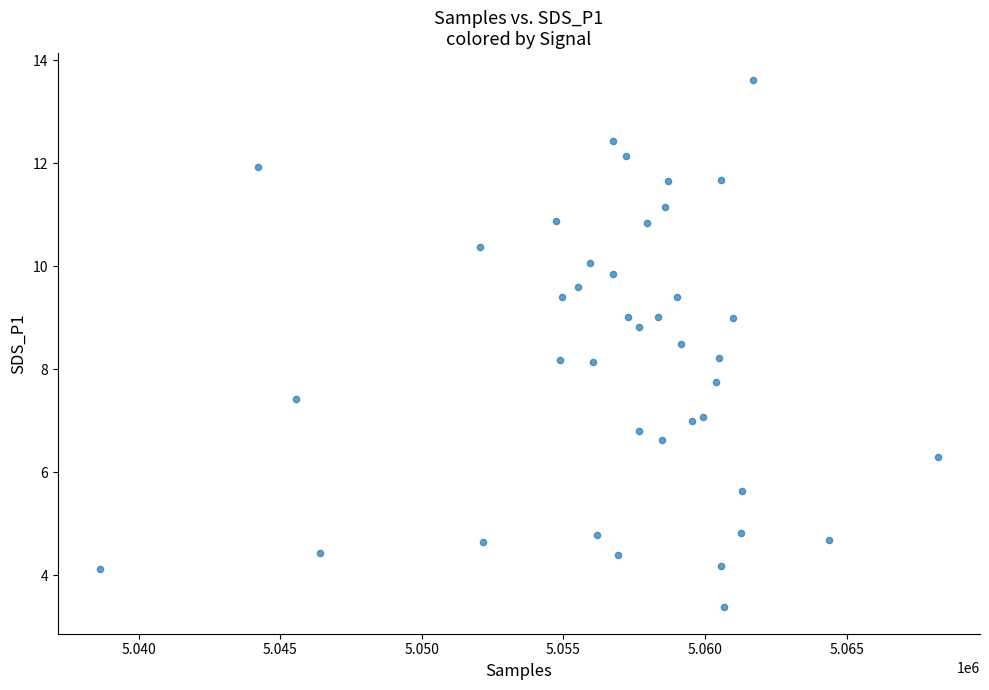

What is the range of X values (max minus min)?

29592.0